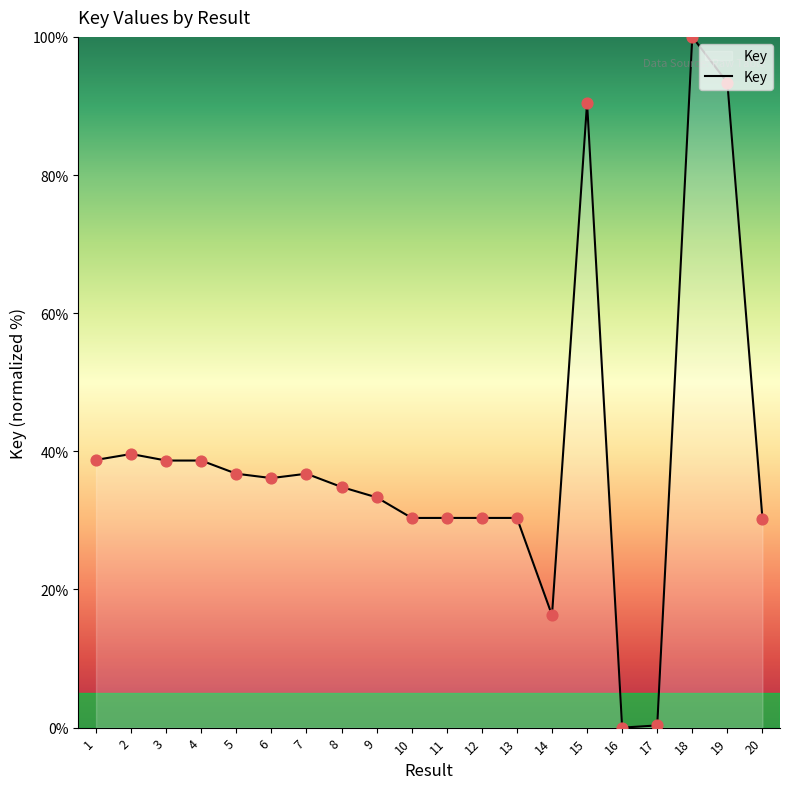

What is the change in value from 1 to 17?

-38.4